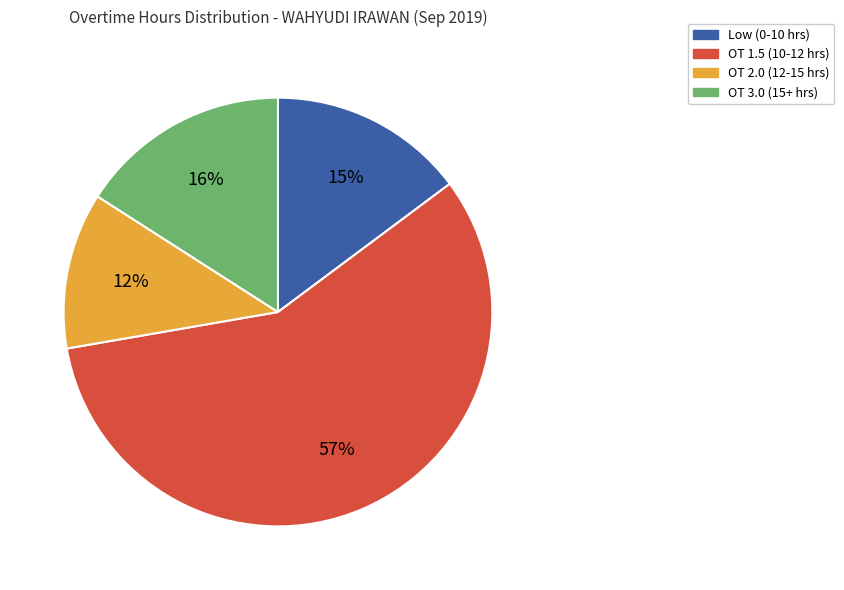

To the nearest percent, what is the average slice percentage?

25%